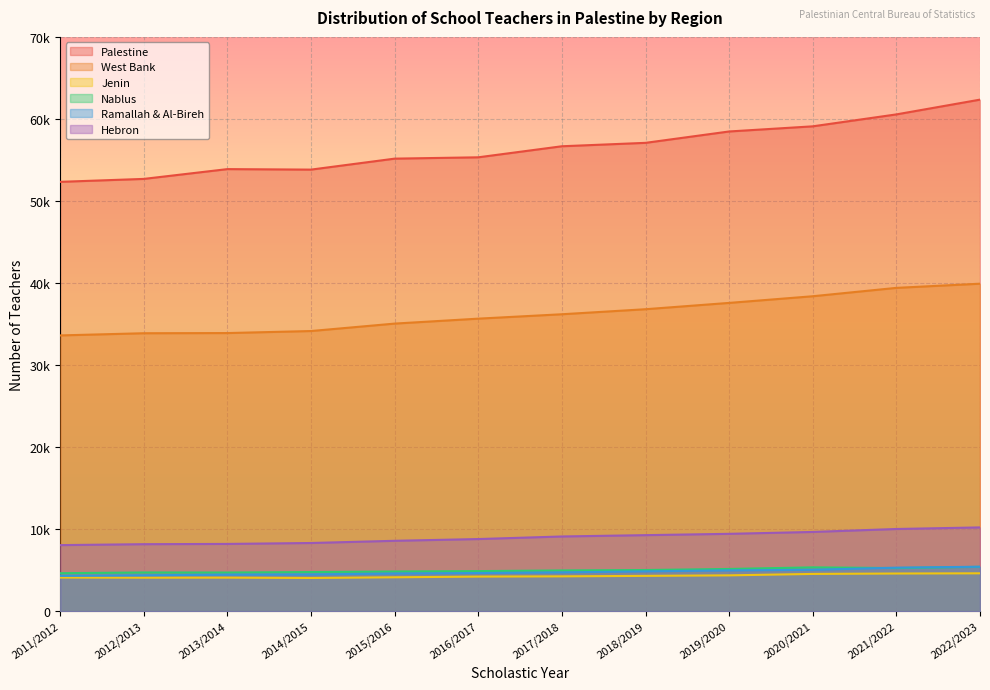

At which category is the sum across all series the highest?

2022/2023